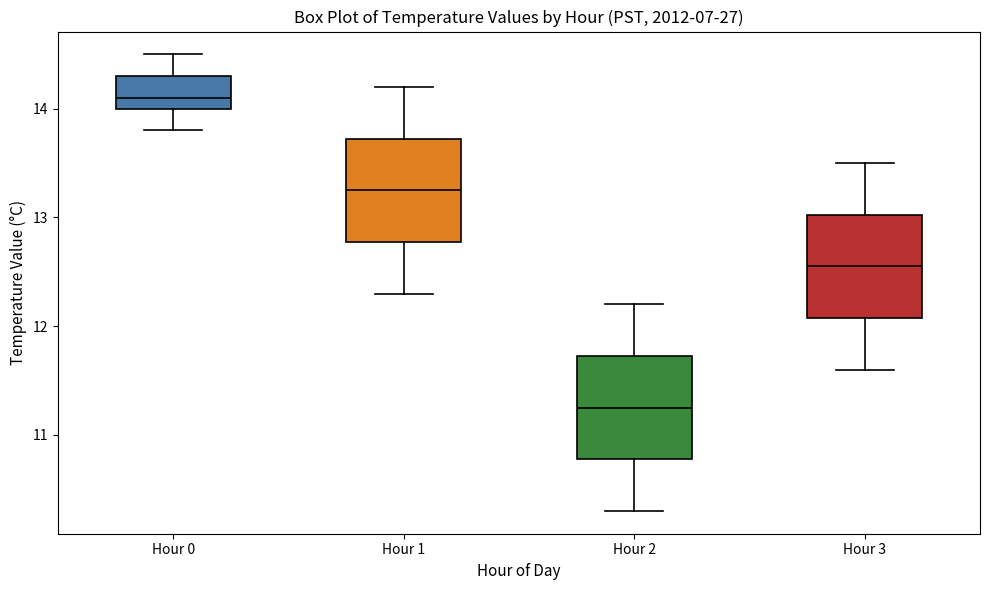

Which box has the highest median line?

Hour 0